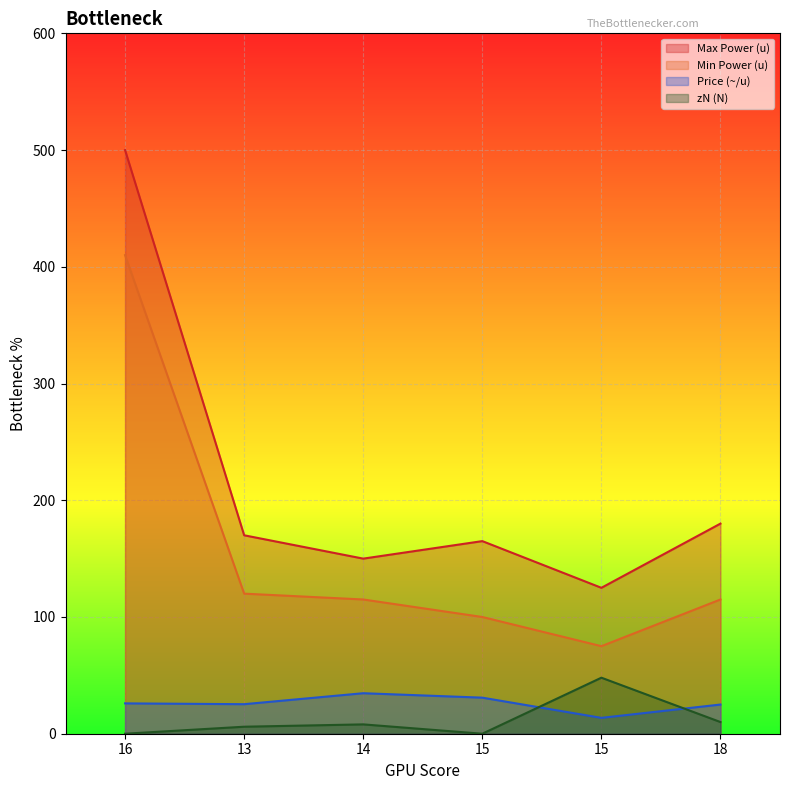

What is the average value of the Min Power (u) series?

155.8